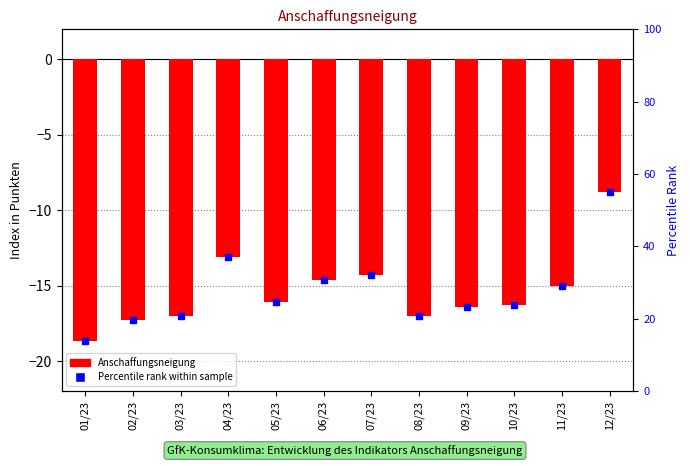

True or false: the data shows -17.0 at 08/23.

True